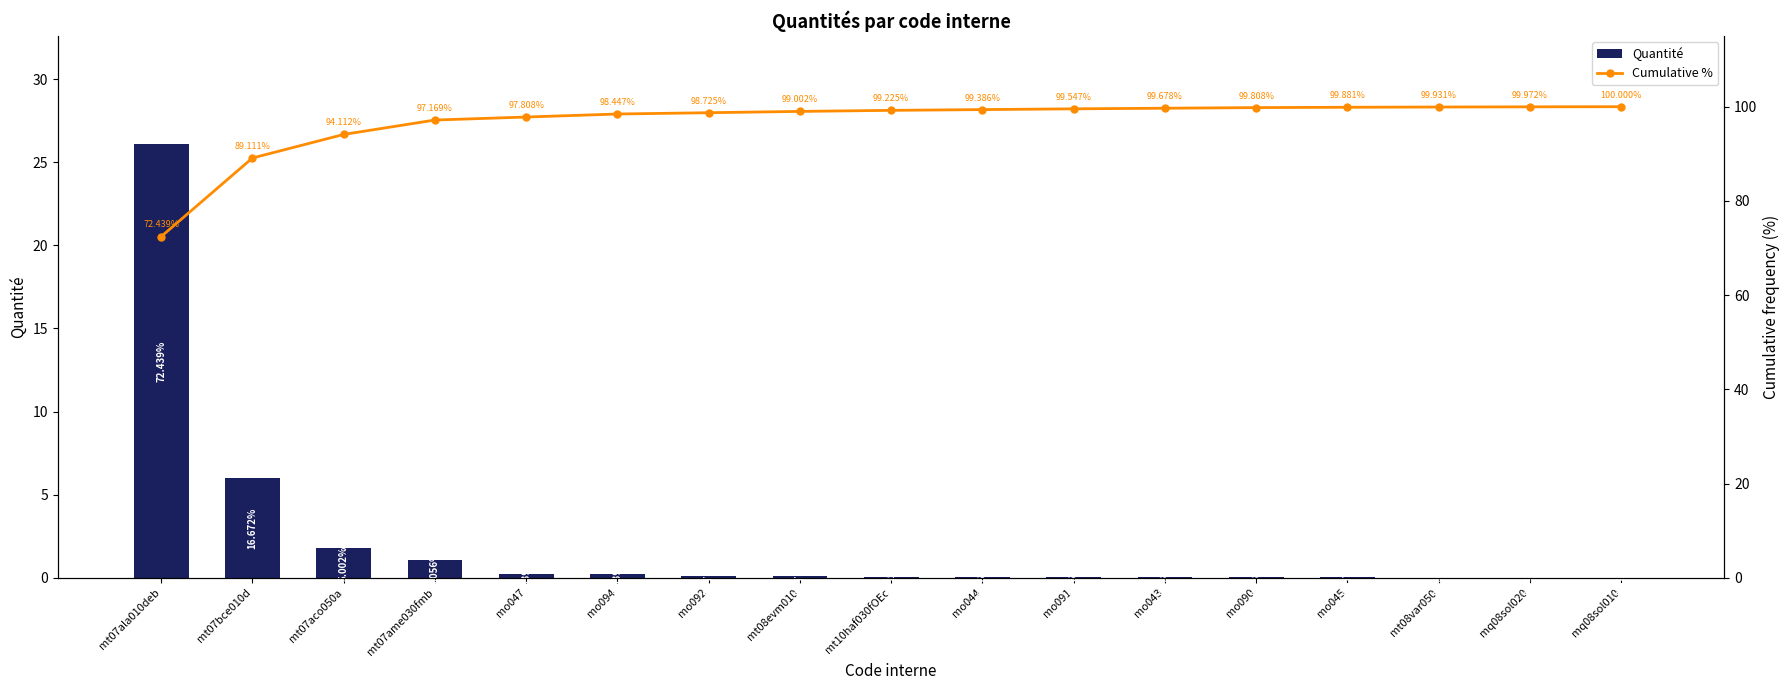

List the labels in order of Quantité value, largest first.

mt07ala010deb, mt07bce010d, mt07aco050a, mt07ame030fmb, mo047, mo094, mo092, mt08evm010, mt10haf030fOEc, mo044, mo091, mo043, mo090, mo045, mt08var050, mq08sol020, mq08sol010